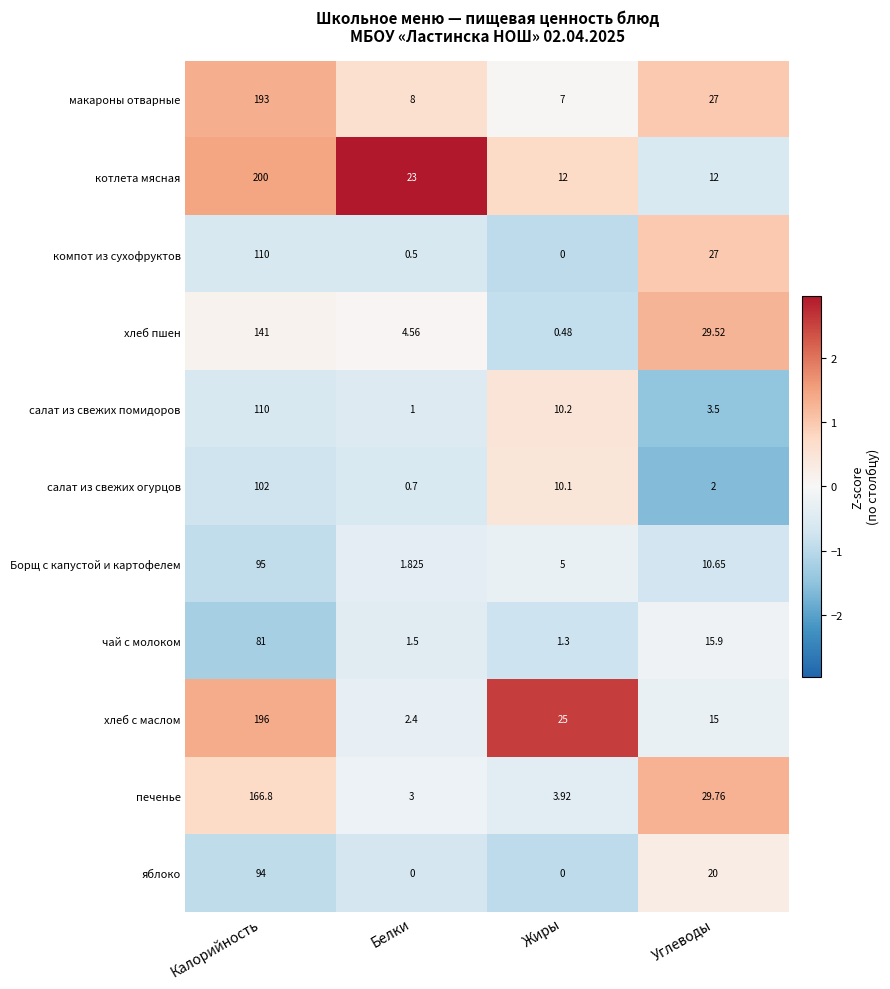

At which label does салат из свежих огурцов first exceed 10?

Калорийность